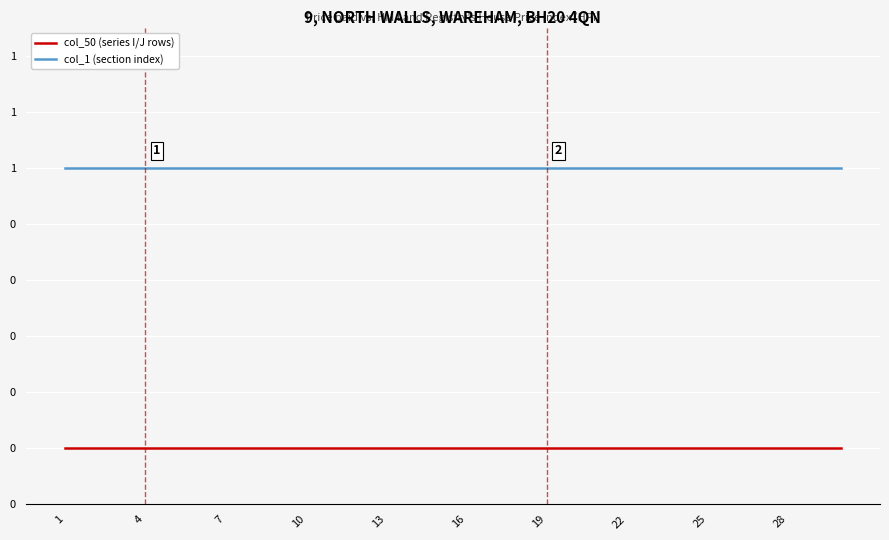

What are all the series names shown in the legend?

col_50 (series I/J rows), col_1 (section index)